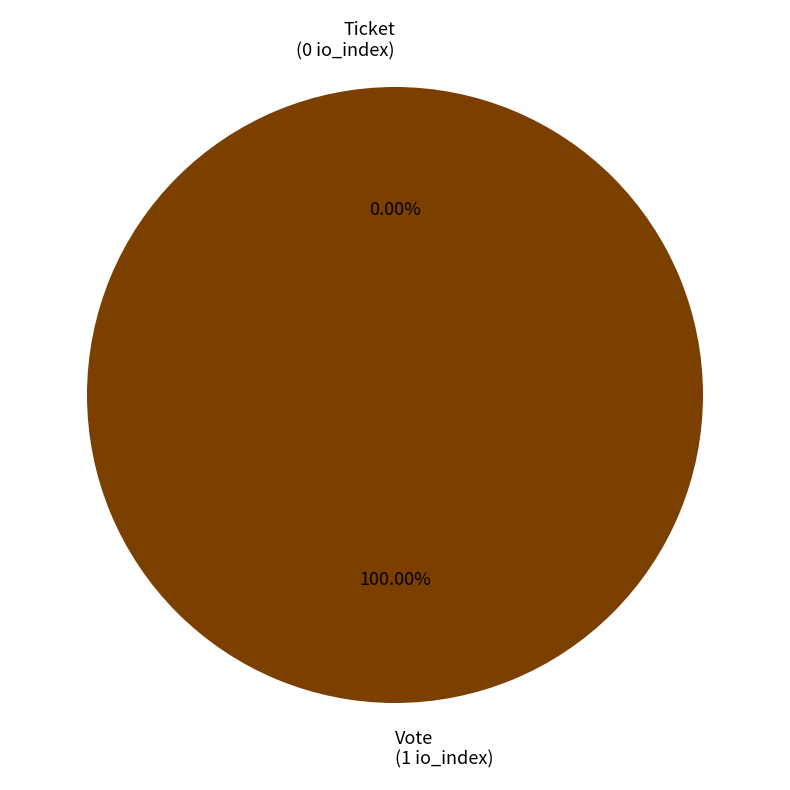

Which slice is the largest?

Vote